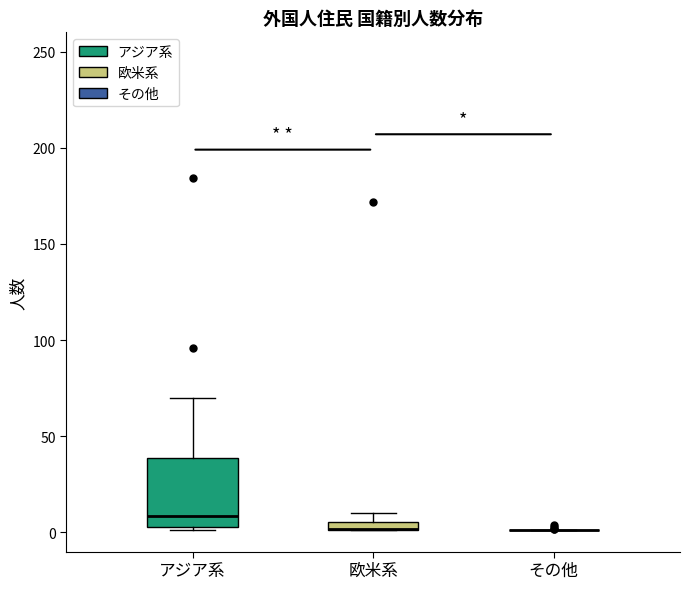

Where is the lower edge of the box for アジア系 on the y-axis? The values are not printed on the chart, so give them approximately, as read against the axis.

5